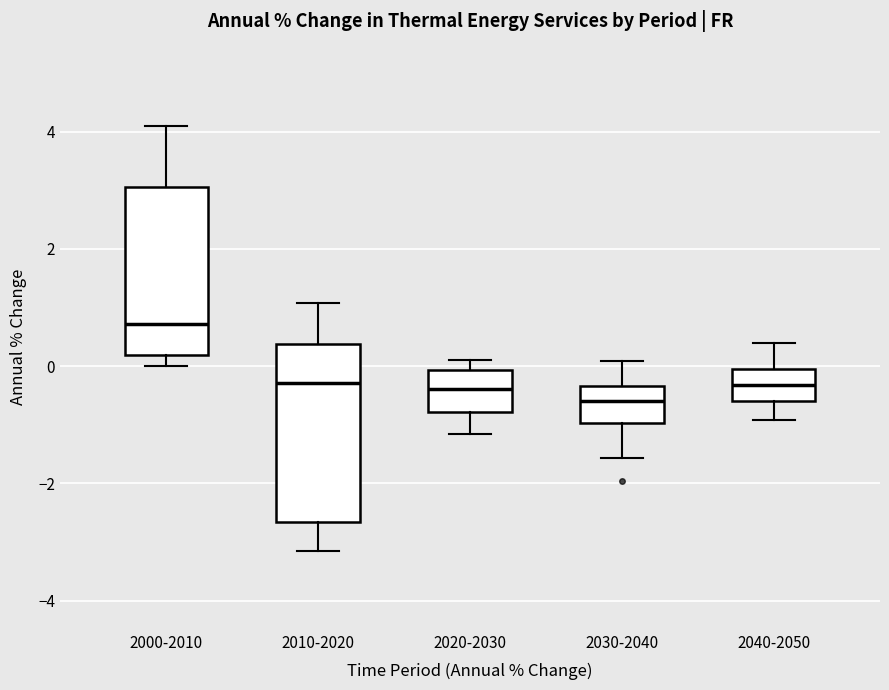

Reading left to right, read every box against the y-axis: the position of its median line, the range the box covers, and the ends of its whiskers. The values are not printed on the chart, so give them approximately, as read against the axis.

2000-2010: median 0.8, box 0.2 to 3.0, whiskers 0.0 to 4.0
2010-2020: median -0.2, box -2.6 to 0.4, whiskers -3.2 to 1.0
2020-2030: median -0.4, box -0.8 to 0.0, whiskers -1.2 to 0.2
2030-2040: median -0.6, box -1.0 to -0.4, whiskers -1.6 to 0.0
2040-2050: median -0.4, box -0.6 to 0.0, whiskers -1.0 to 0.4